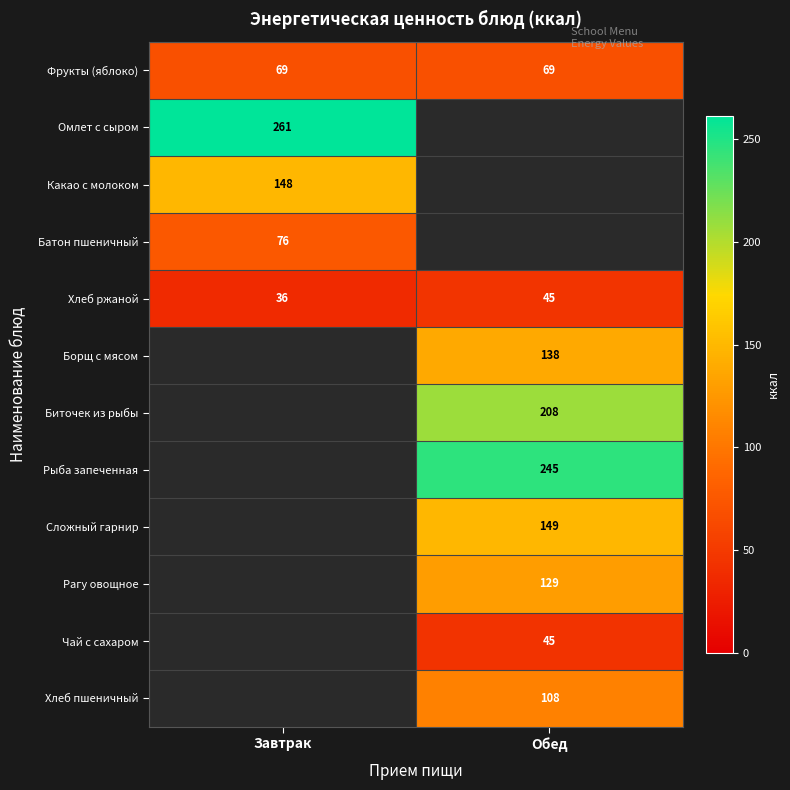

The Омлет с сыром series shows 261 at Завтрак. True or false?

True